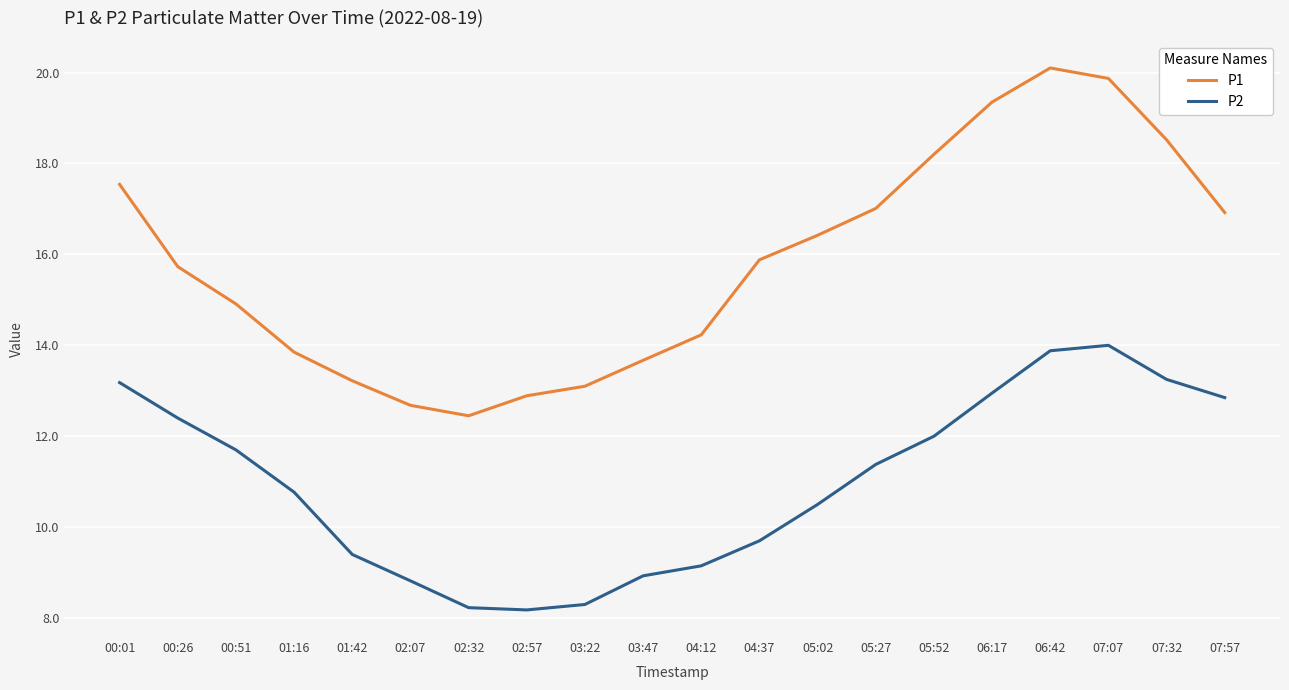

What is the average value of the P2 series?

11.0